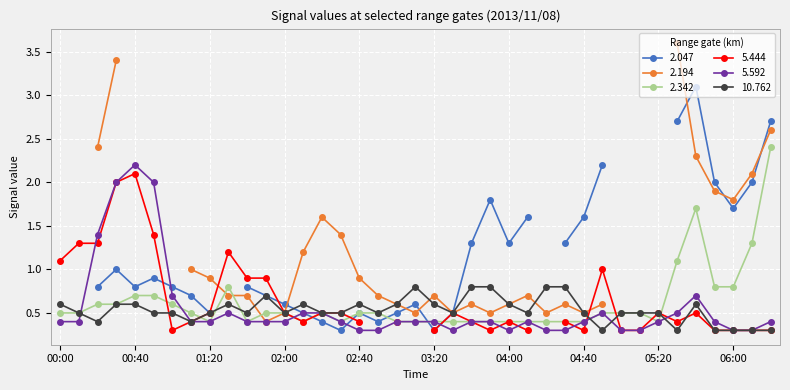

How many interior local valleys does the 2.342 series have?

5